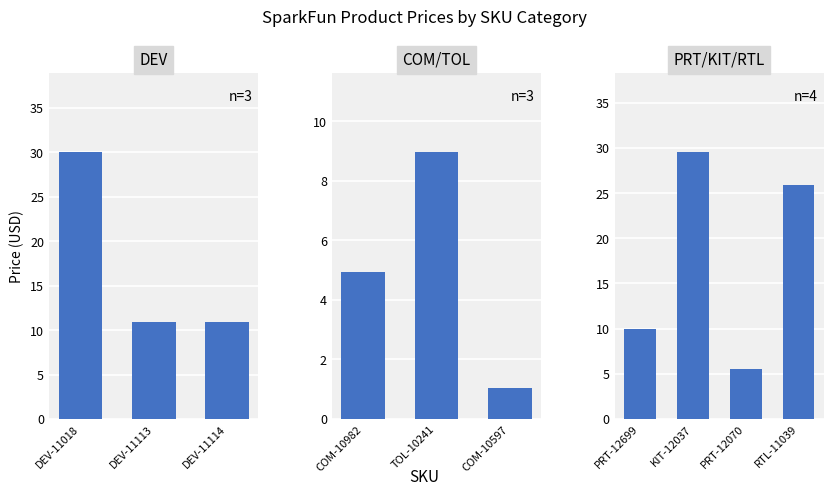

What is the smallest value displayed?

1.1